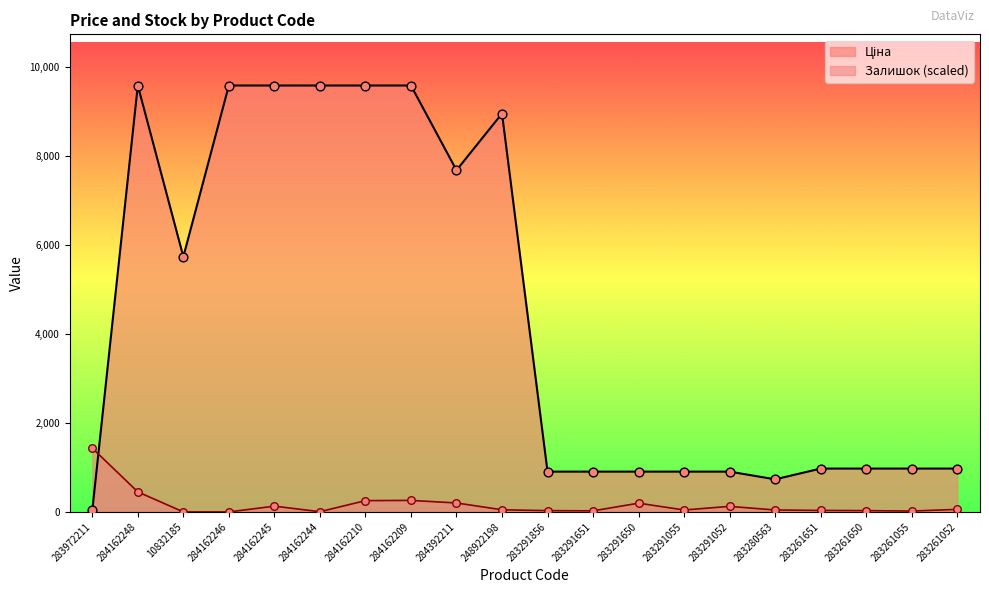

What is the total value across all series at 284162210?

9839.4